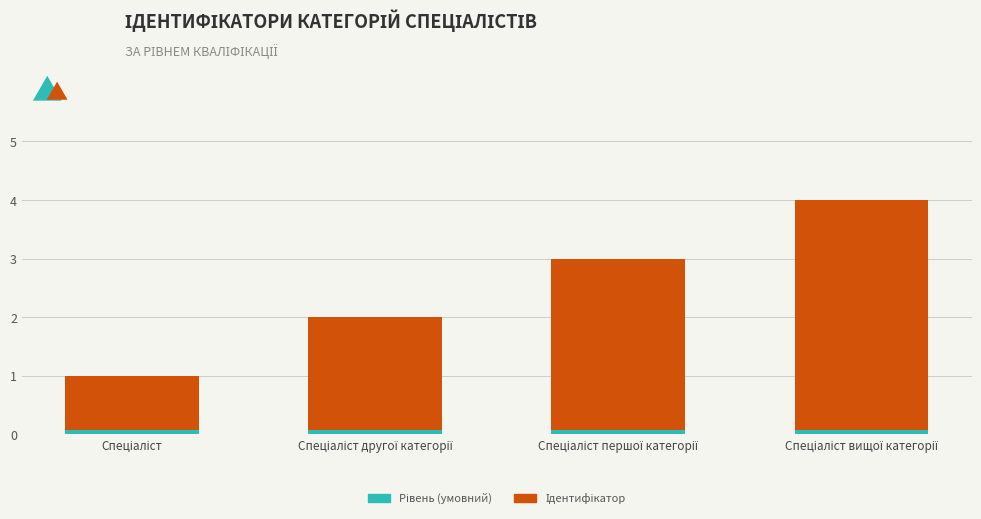

What position from the right is Спеціаліст?

4